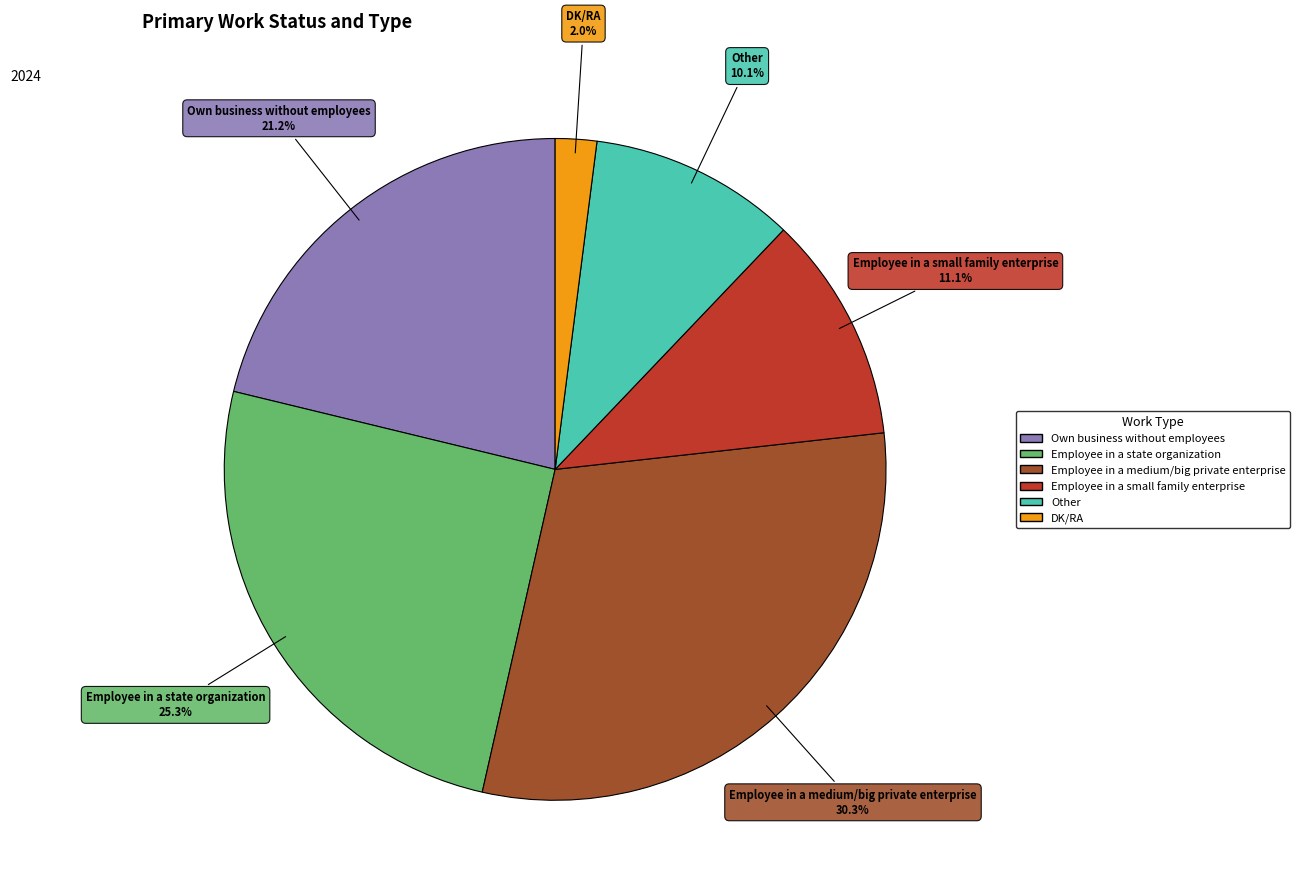

What is the ratio of the value at Employee in a state organization to the value at Employee in a small family enterprise?

2.3